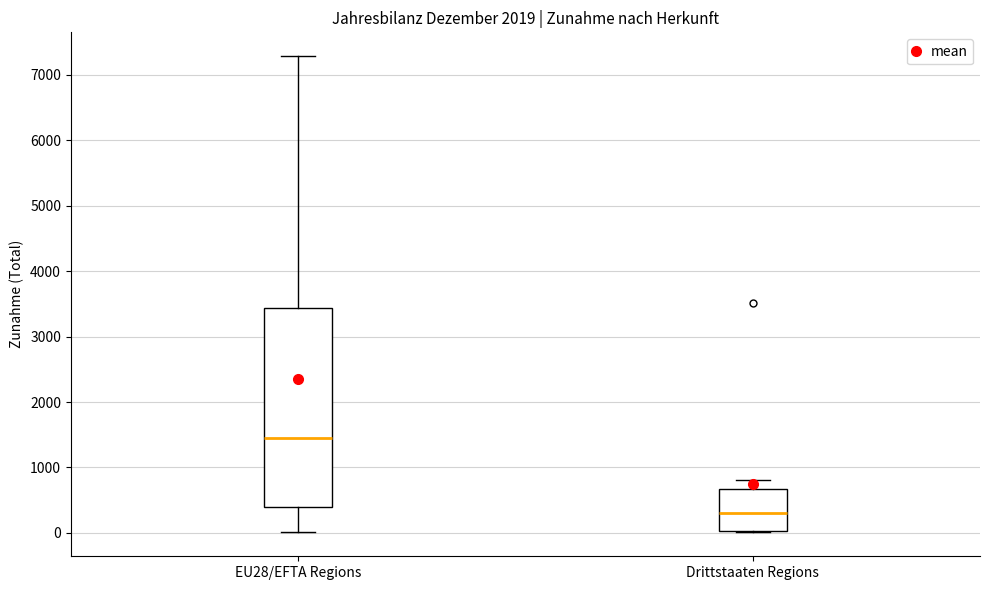

Where is the upper edge of the box for EU28/EFTA Regions on the y-axis? The values are not printed on the chart, so give them approximately, as read against the axis.

3400